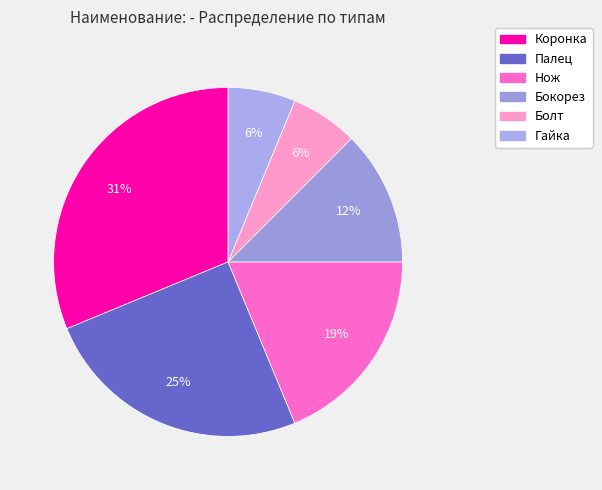

To the nearest percent, what is the difference between the Нож and Коронка slice percentages?

12%